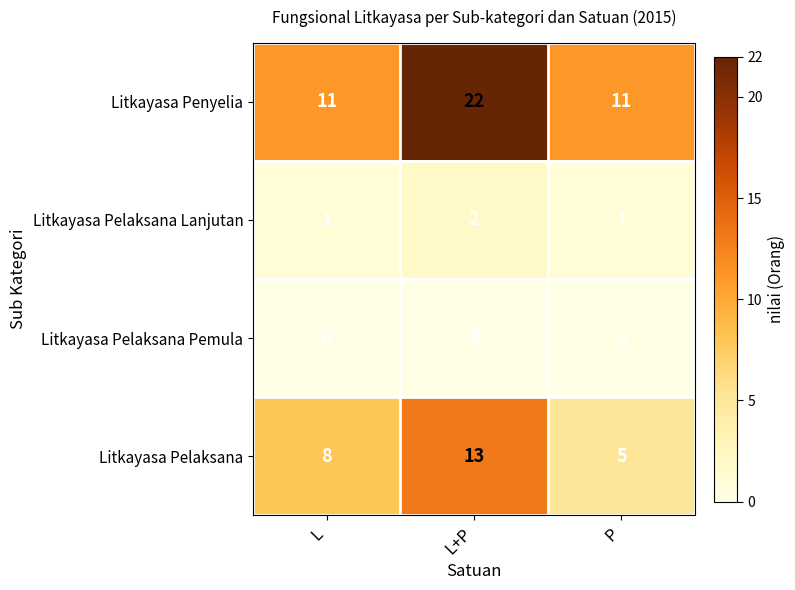

How many data points in Litkayasa Penyelia are above 11?

1